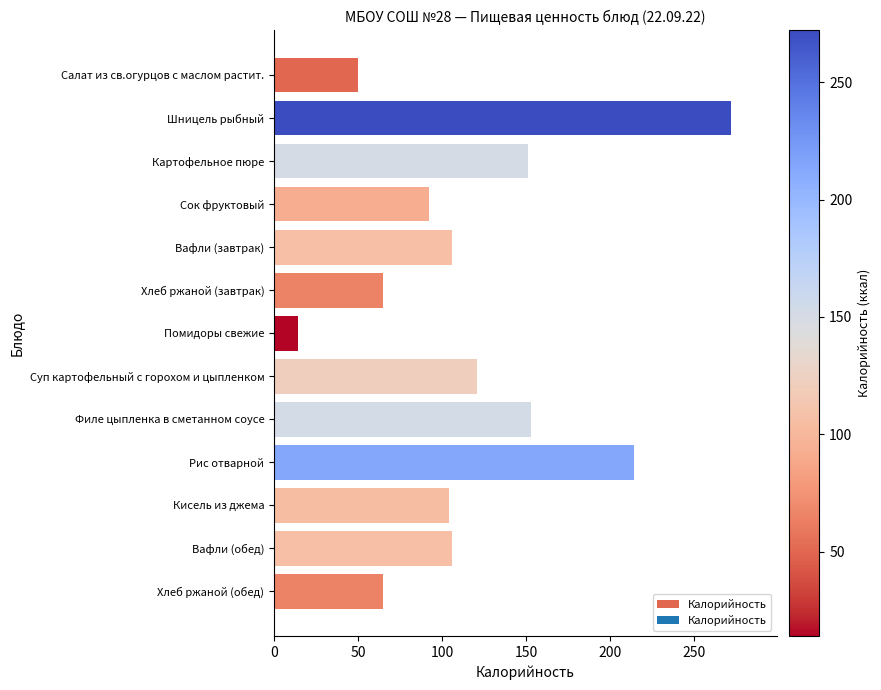

What value does the data have at Шницель рыбный, to the nearest 10?

270